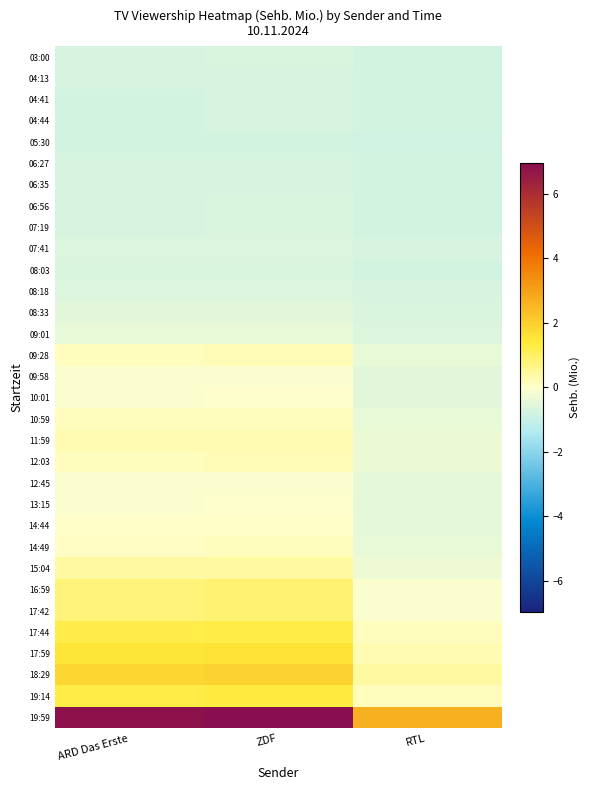

Which label corresponds to the largest value in the chart?

ZDF